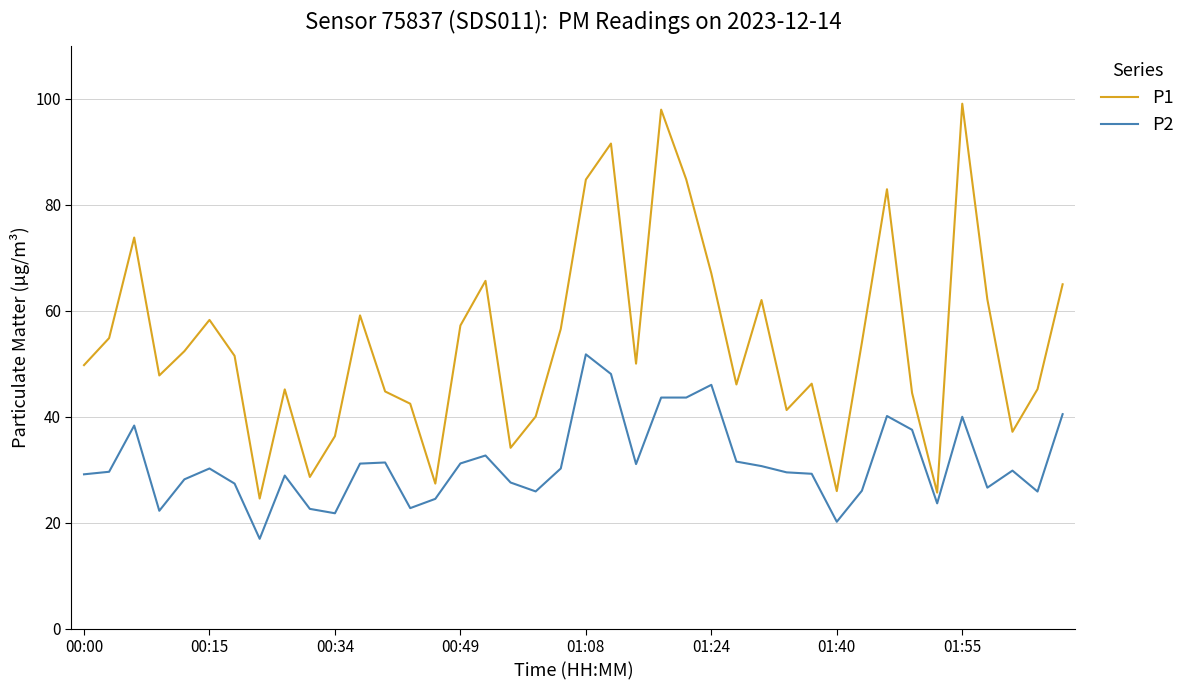

How many lines are shown in the chart?

2